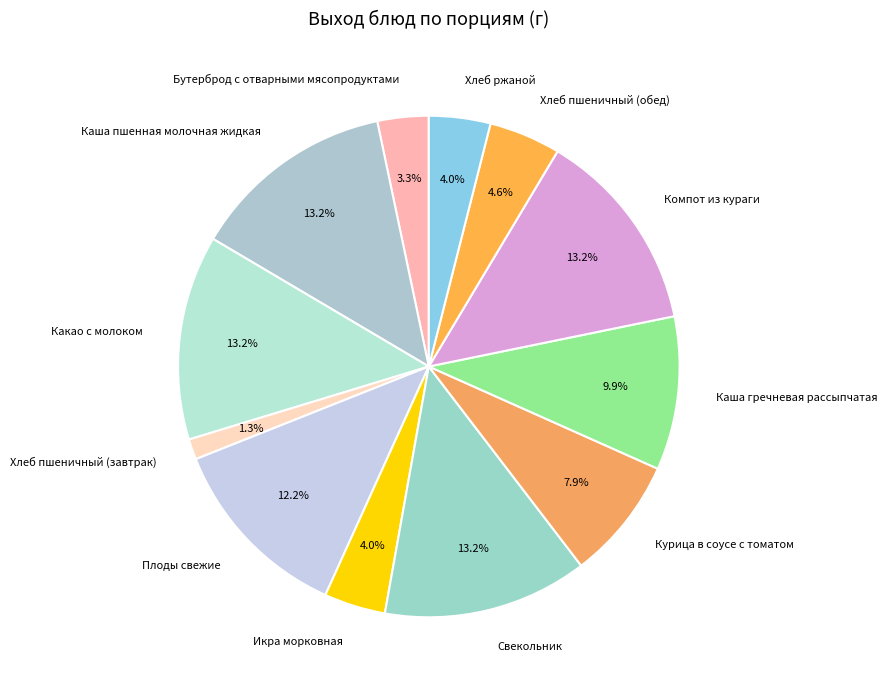

Which category has the biggest portion of the pie?

Каша пшенная молочная жидкая